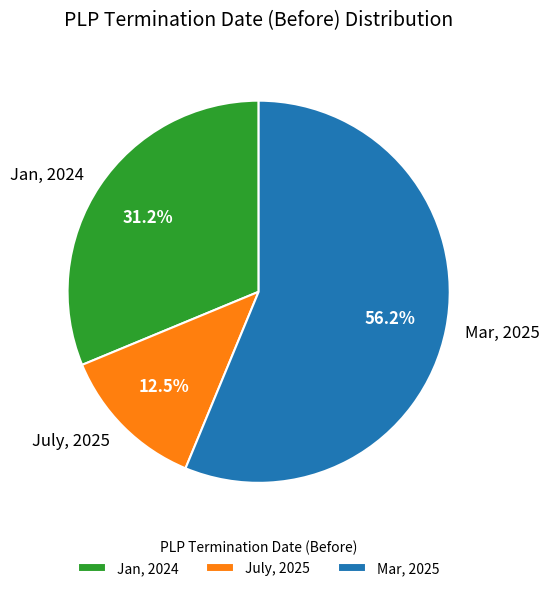

To the nearest percent, what portion does Jan, 2024 represent?

31%